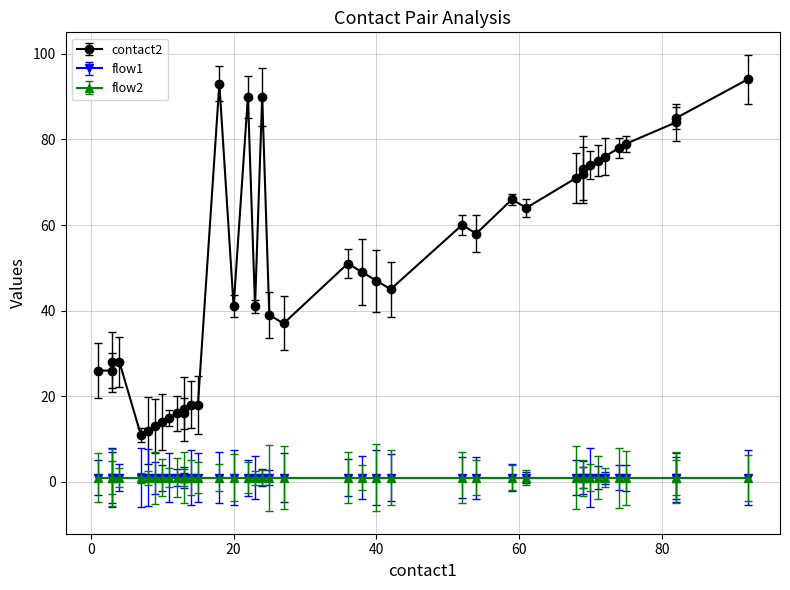

Is it true that flow1 equals 0 at 13?

False